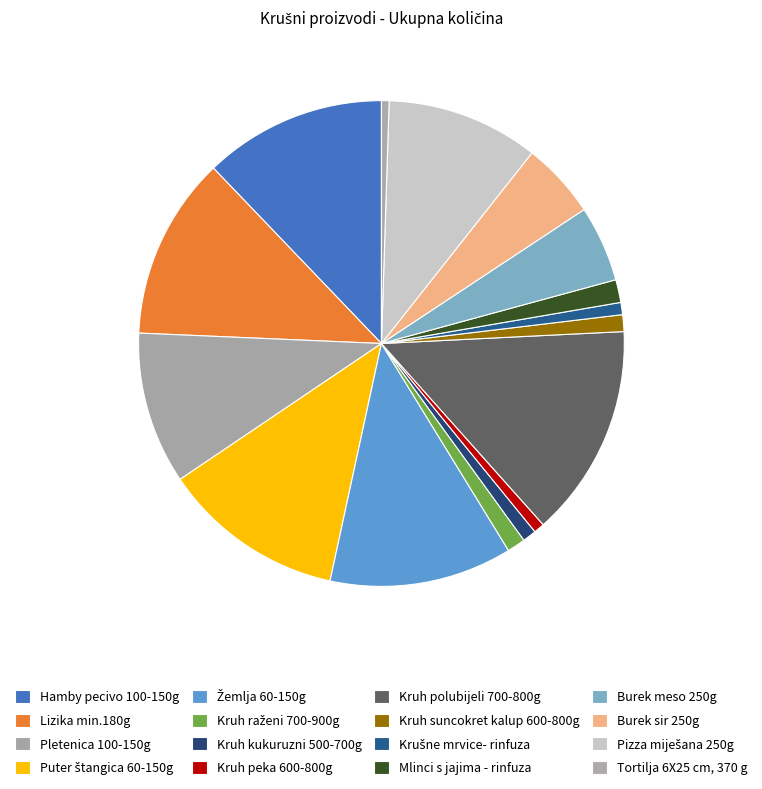

What is the total percentage of Kruh polubijeli 700-800g and Krušne mrvice- rinfuza?

15.0%